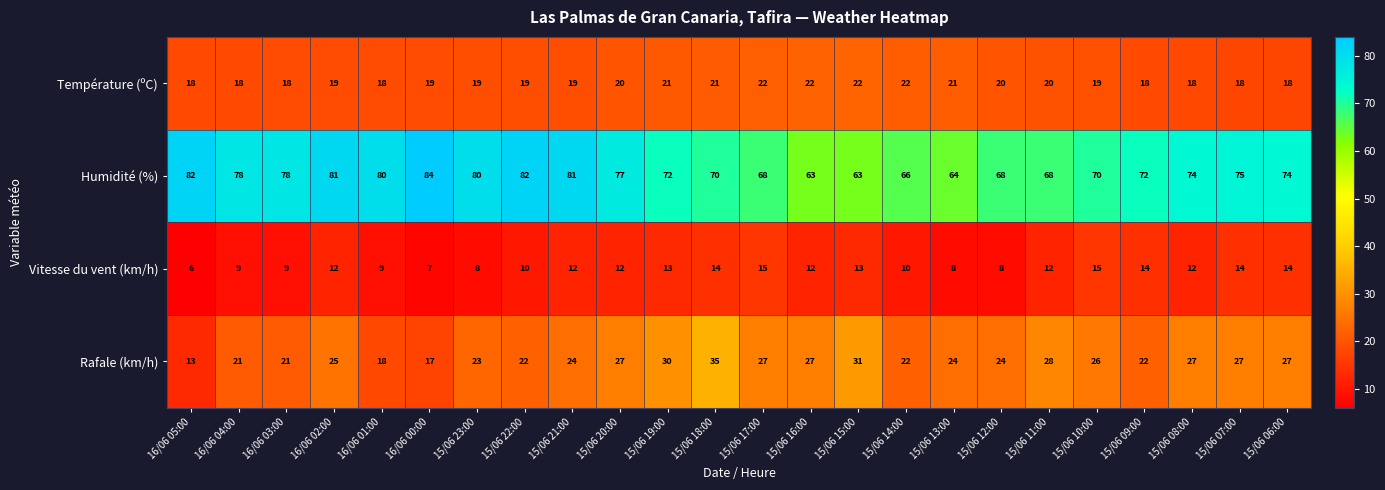

At which category does the chart reach its minimum across all series?

16/06 05:00